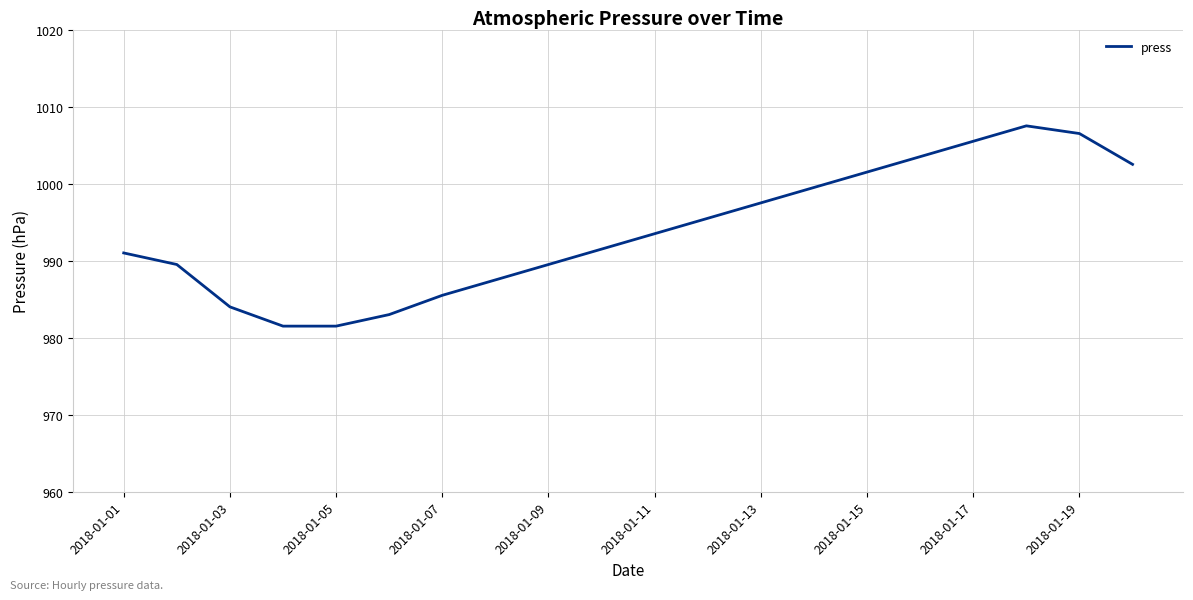

What is the difference between the maximum and minimum values?

26.0